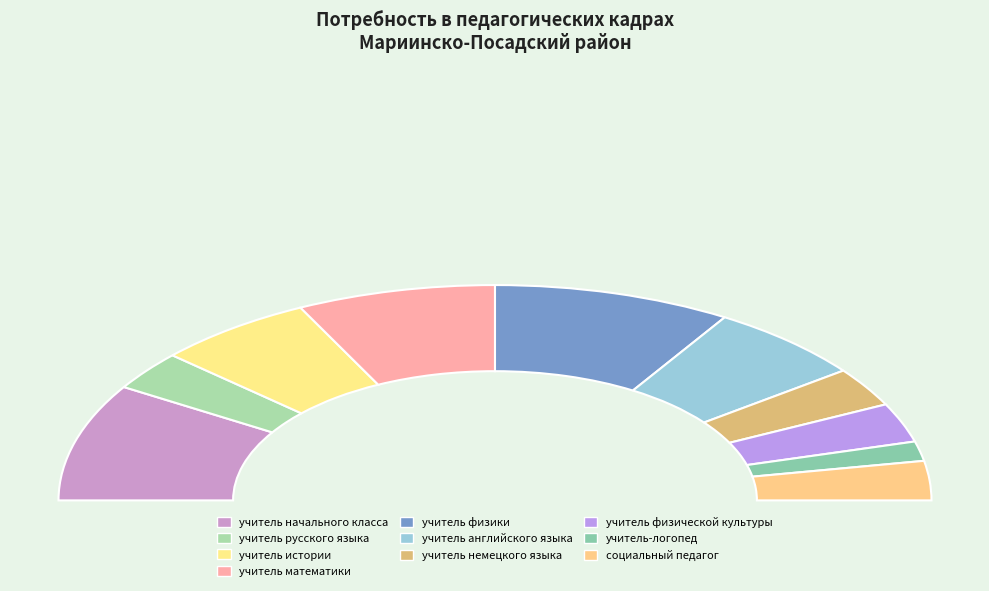

To the nearest percent, what percentage of the pie is учитель физики?

18%